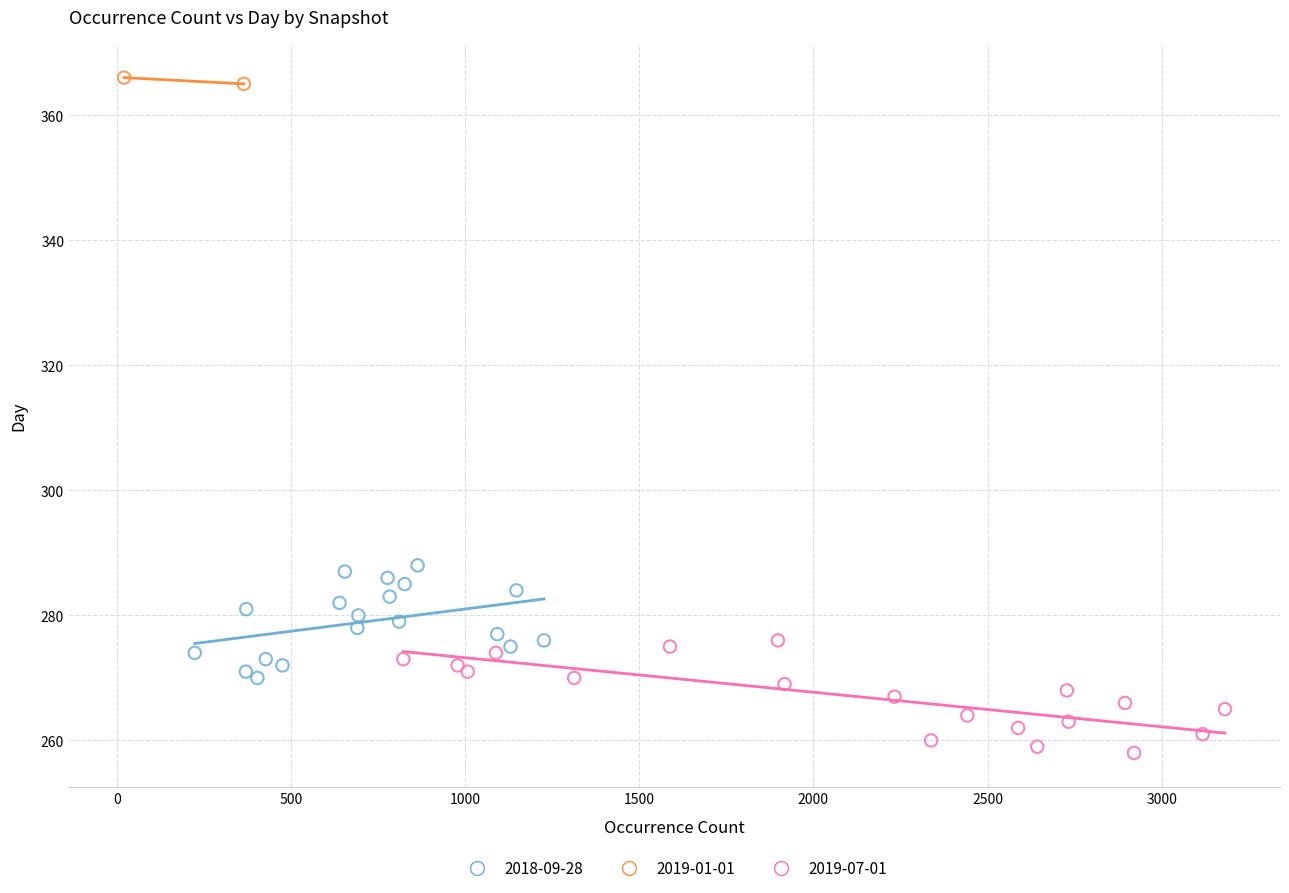

What are all the series names shown in the legend?

2018-09-28, 2019-01-01, 2019-07-01